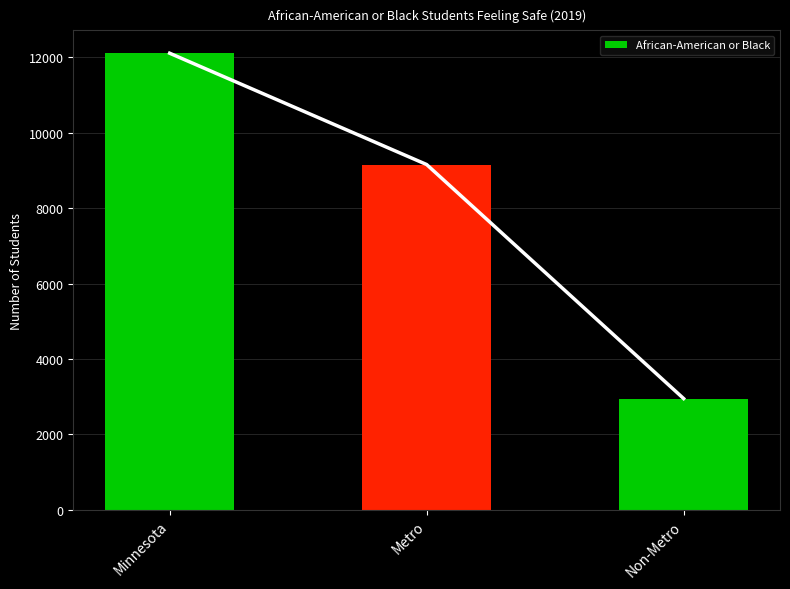

What is the smallest value displayed?

2952